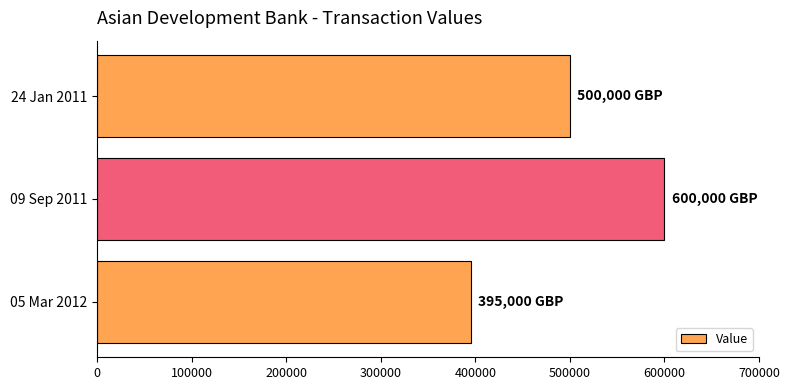

What is the smallest value displayed?

395000